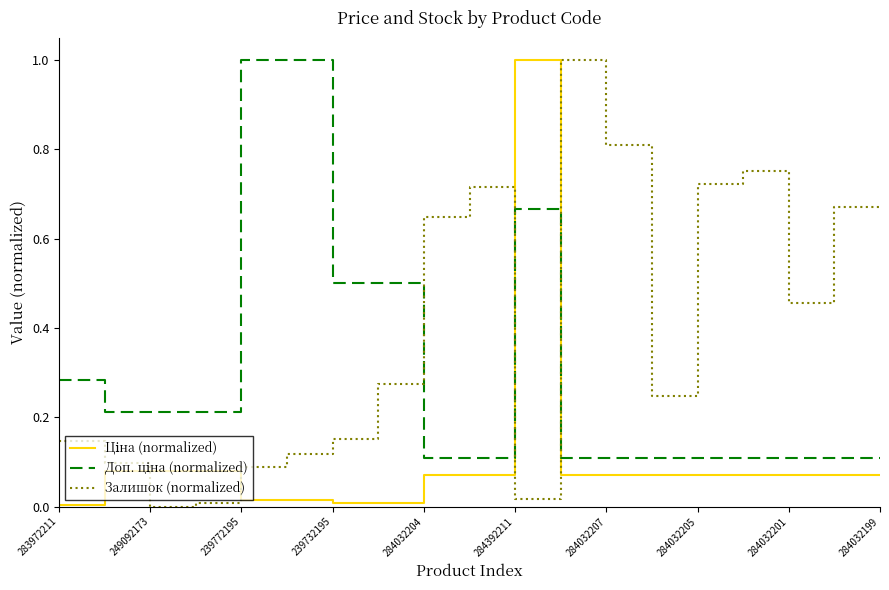

What is the maximum value shown in the chart?

1.0